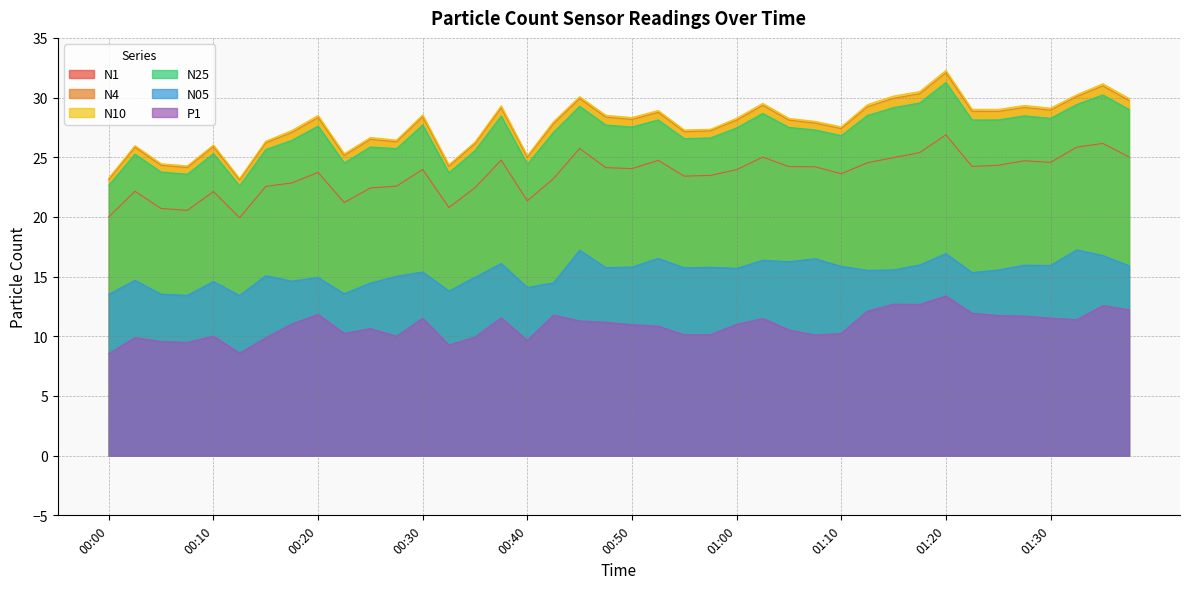

The N4 series shows 12.2 at 00:28. True or false?

False